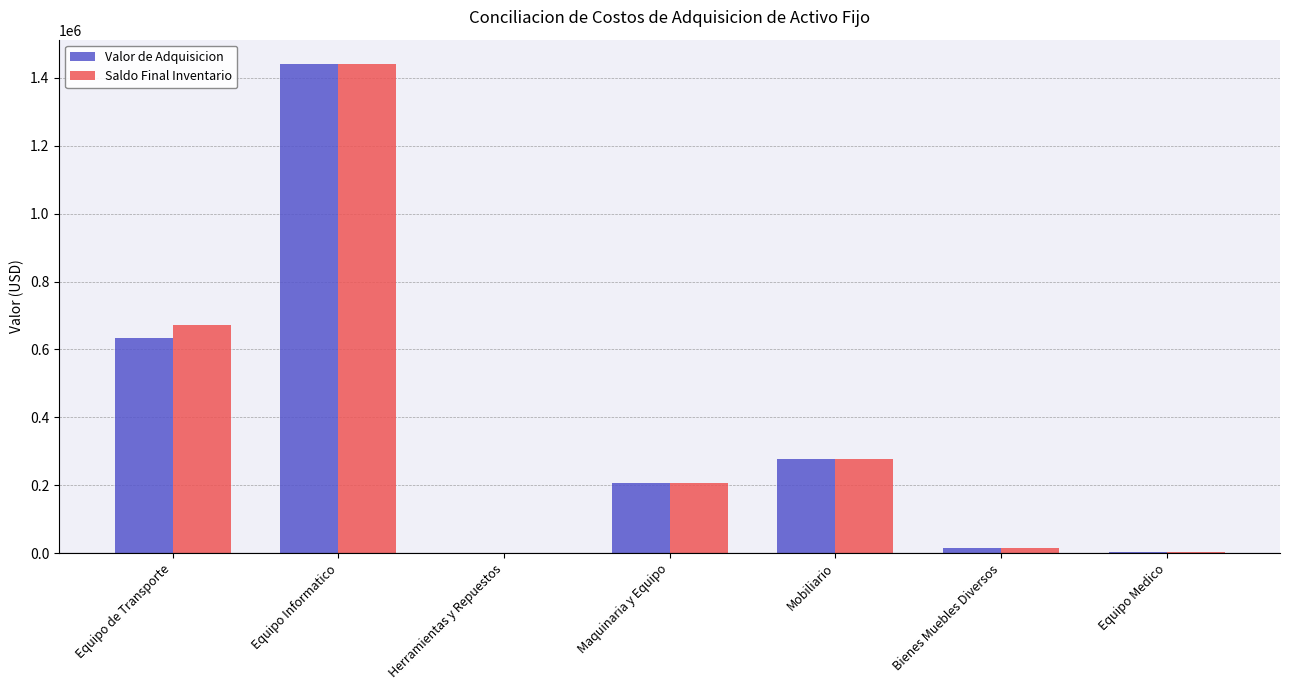

The value of Valor de Adquisicion at Equipo de Transporte is 633480.2. True or false?

True